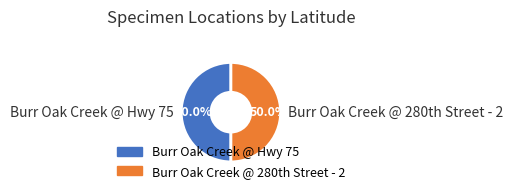

Count the number of slices in the pie.

2